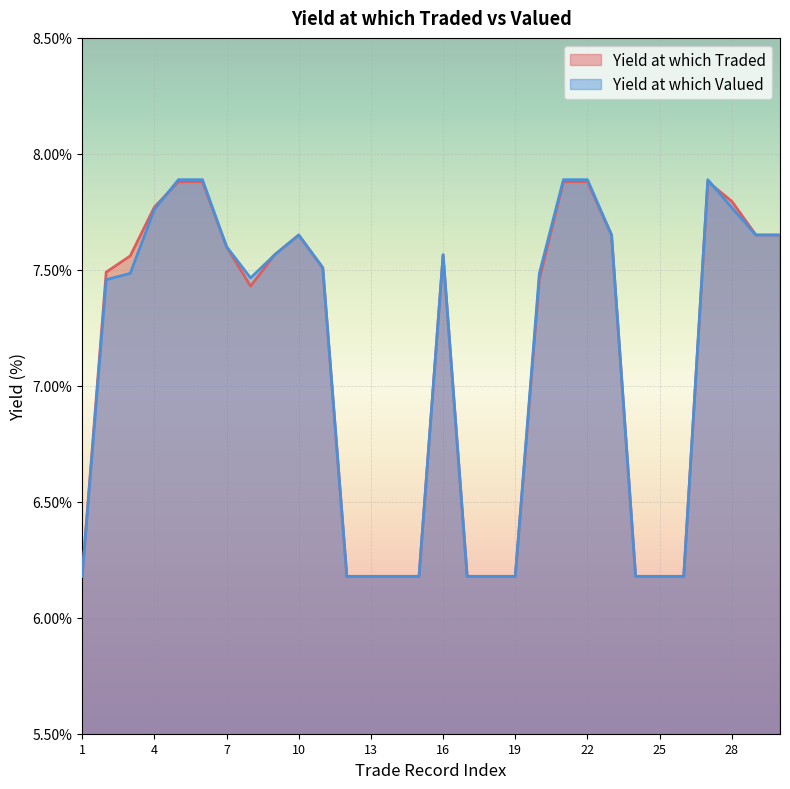

Where is the first local minimum for Yield at which Valued?

8